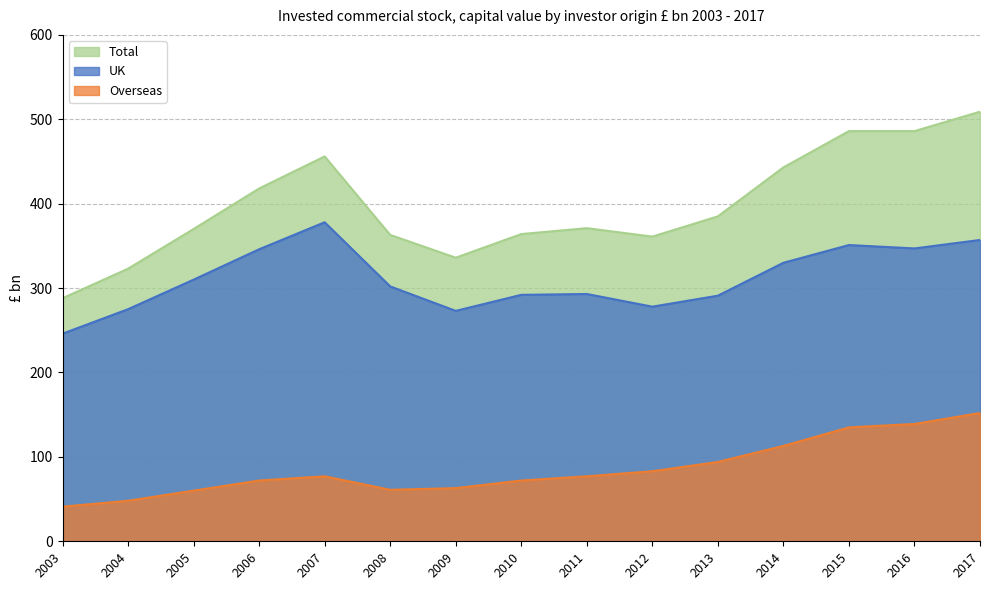

True or false: UK and Overseas intersect in this chart.

False